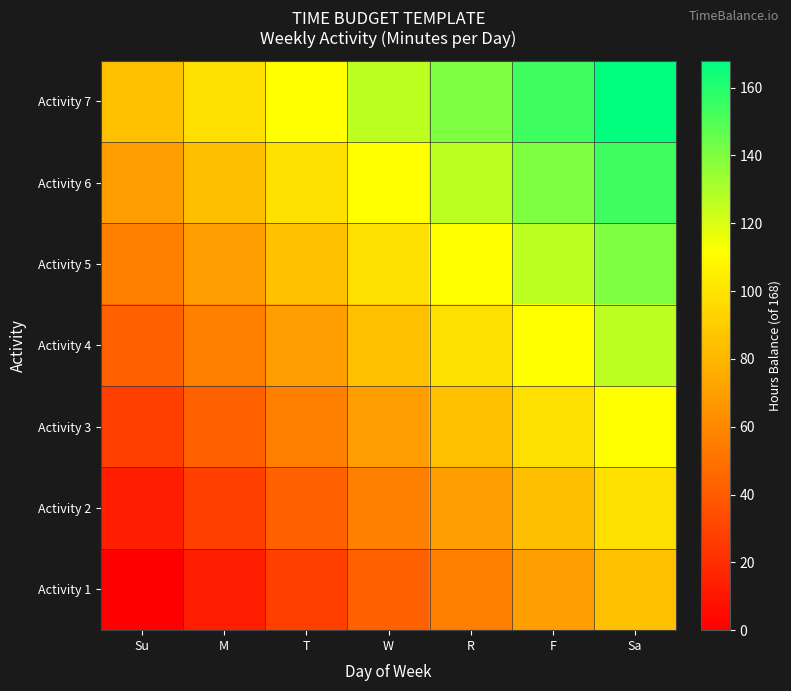

What is the total value across all series at R?

686.0